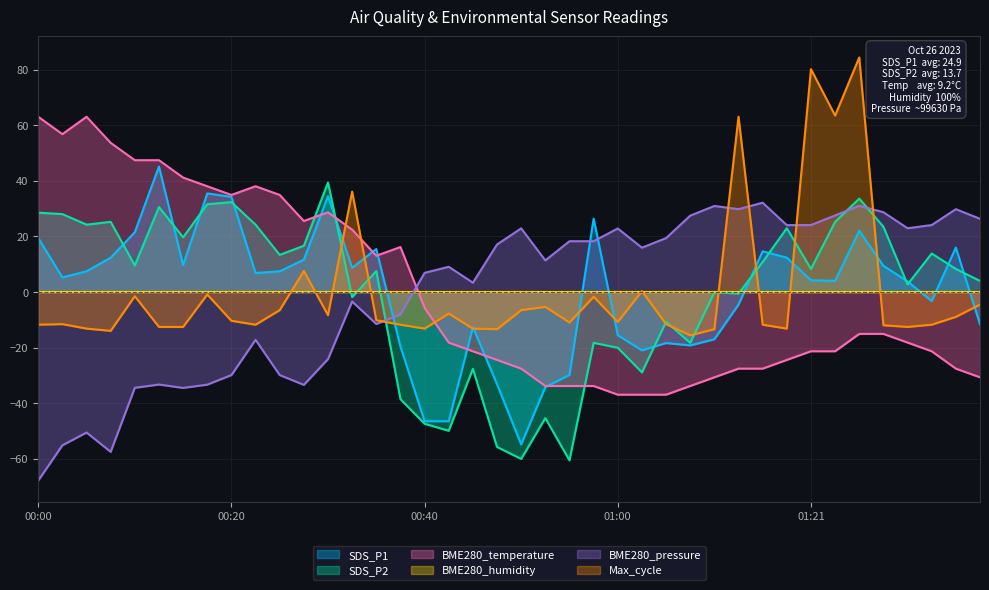

List the series in order of their peak value, highest first.

Max_cycle, BME280_temperature, SDS_P1, SDS_P2, BME280_pressure